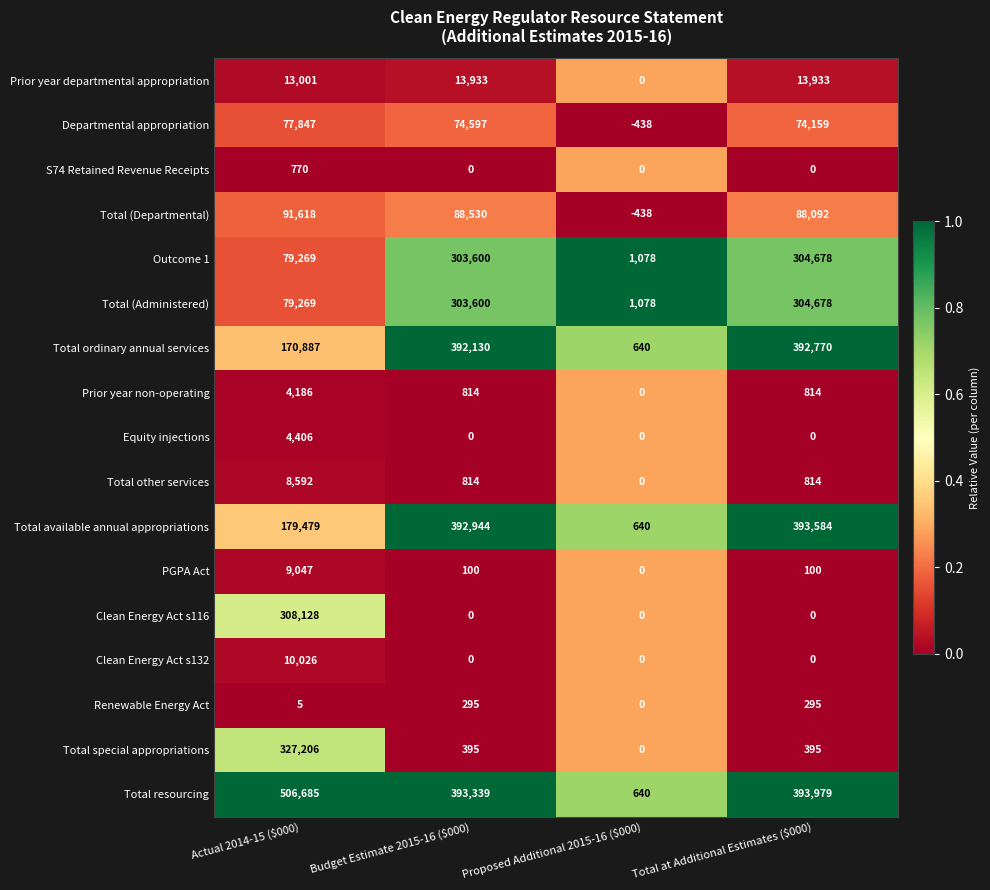

At which category is the sum across all series the highest?

Total at Additional Estimates ($000)